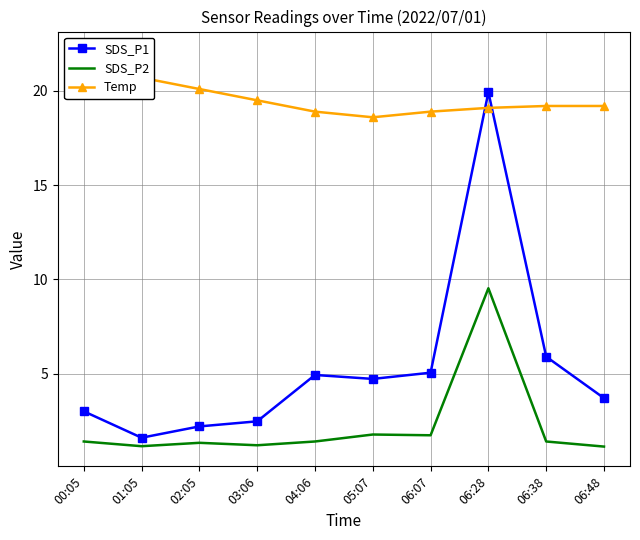

What is the label of the 1st point from the right?

06:48